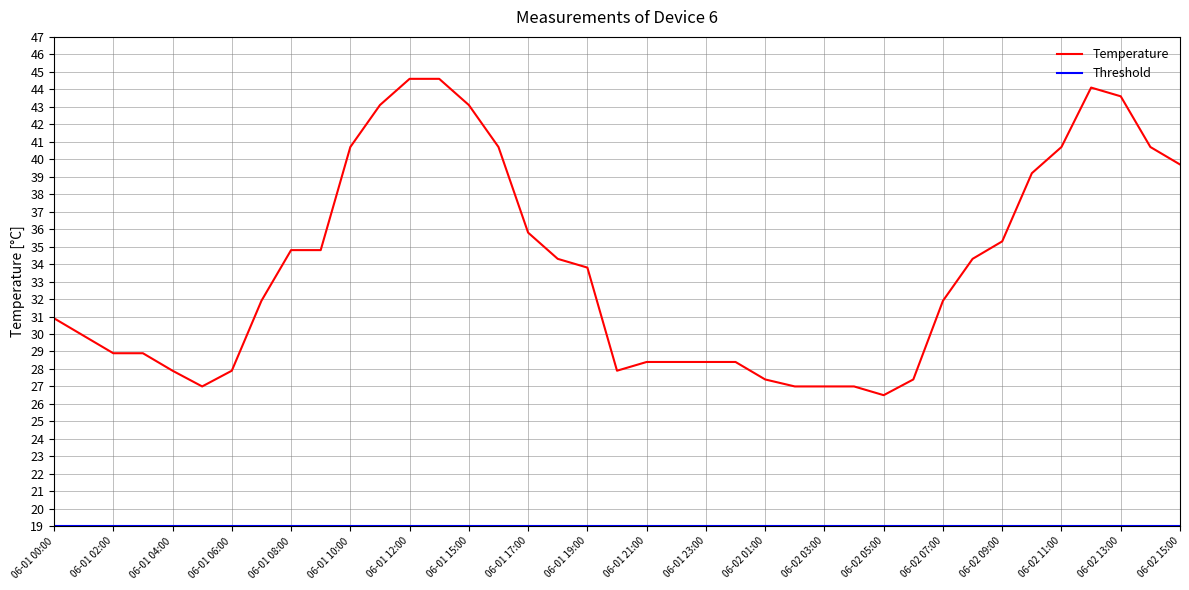

What is the value of the 24th point from the left?

28.4